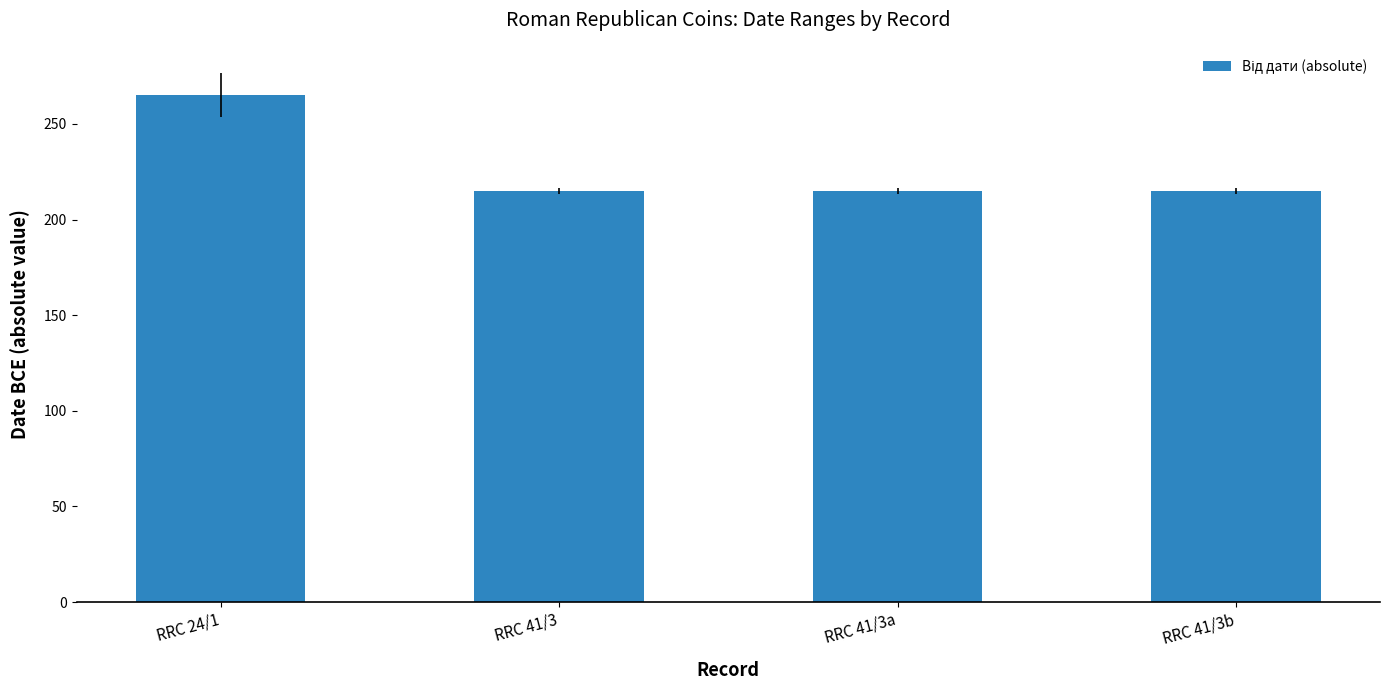

What is the label of the 1st bar from the right?

RRC 41/3b